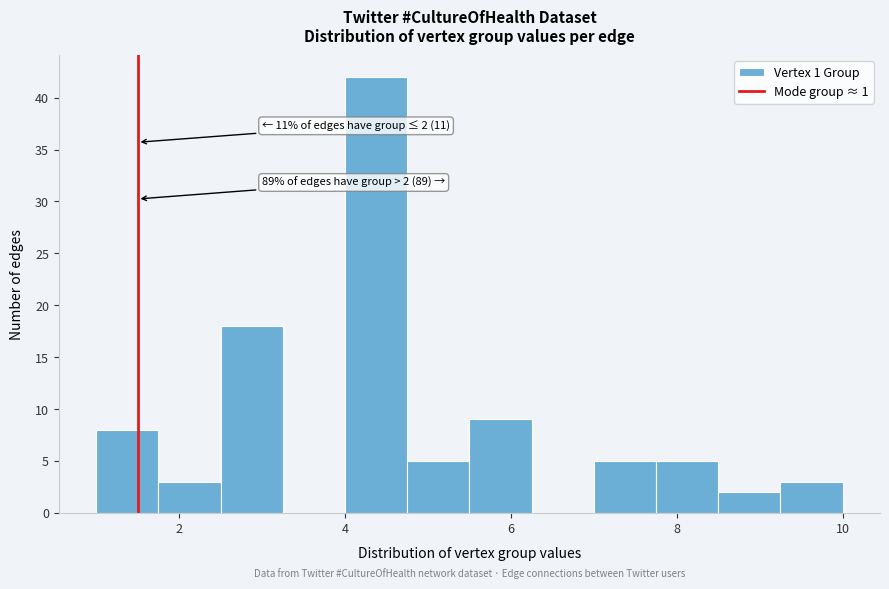

Read against the x-axis, roughly where is the centre of the tallest bar?

4.4